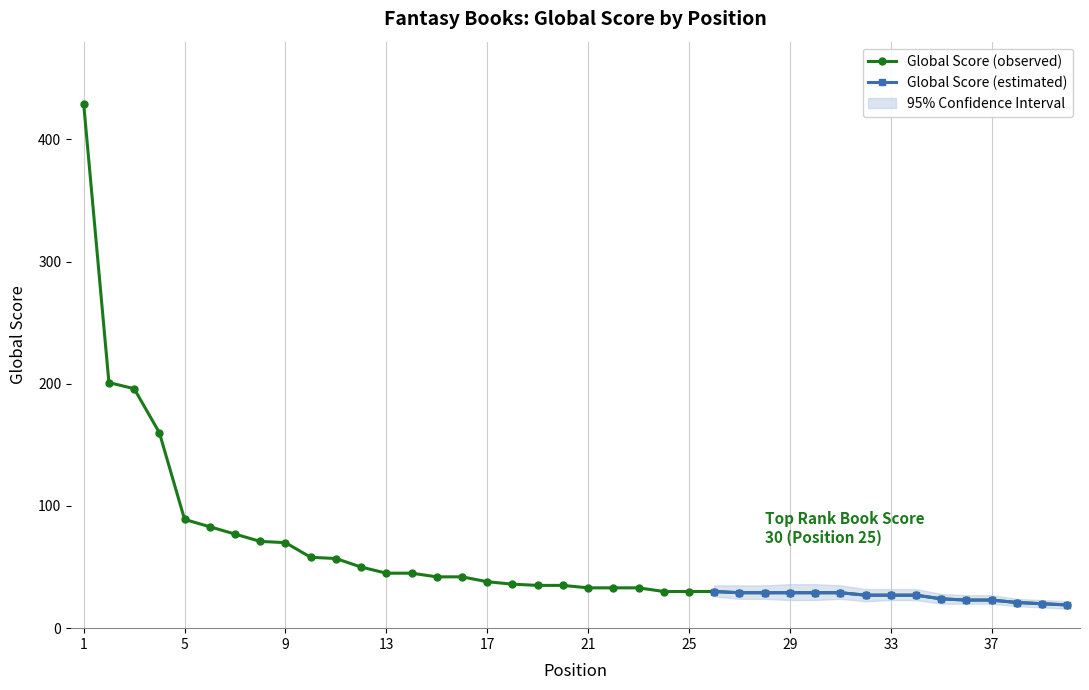

Reading left to right, extract all data points from this chart.

1=429	2=201	3=196	4=160	5=89	6=83	7=77	8=71	9=70	10=58	11=57	12=50	13=45	14=45	15=42	16=42	17=38	18=36	19=35	20=35	21=33	22=33	23=33	24=30	25=30	26=30	27=29	28=29	29=29	30=29	31=29	32=27	33=27	34=27	35=24	36=23	37=23	38=21	39=20	40=19